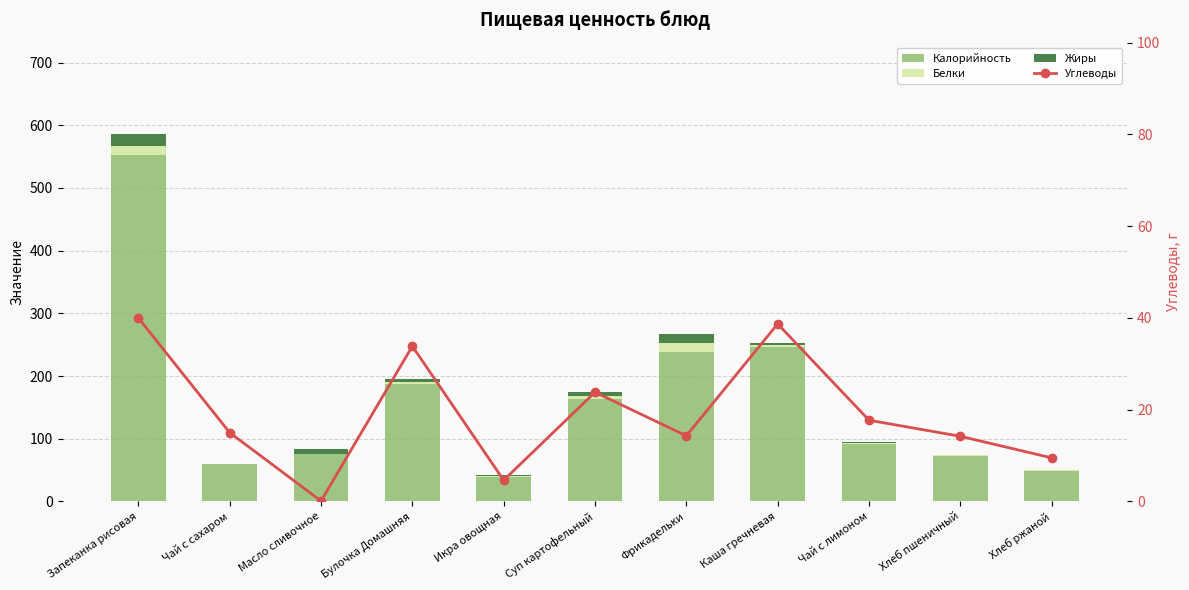

What is the total value across all series at Каша гречневая?

290.7